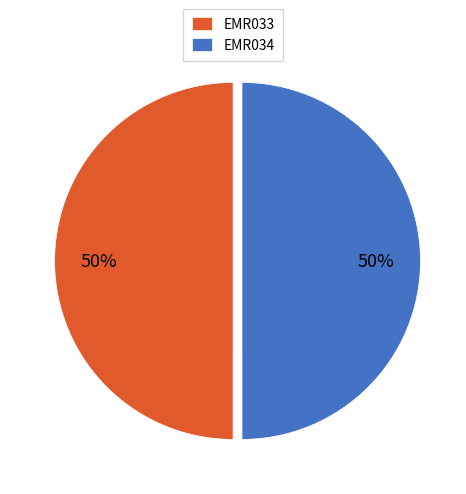

To the nearest percent, what portion does EMR033 represent?

50%